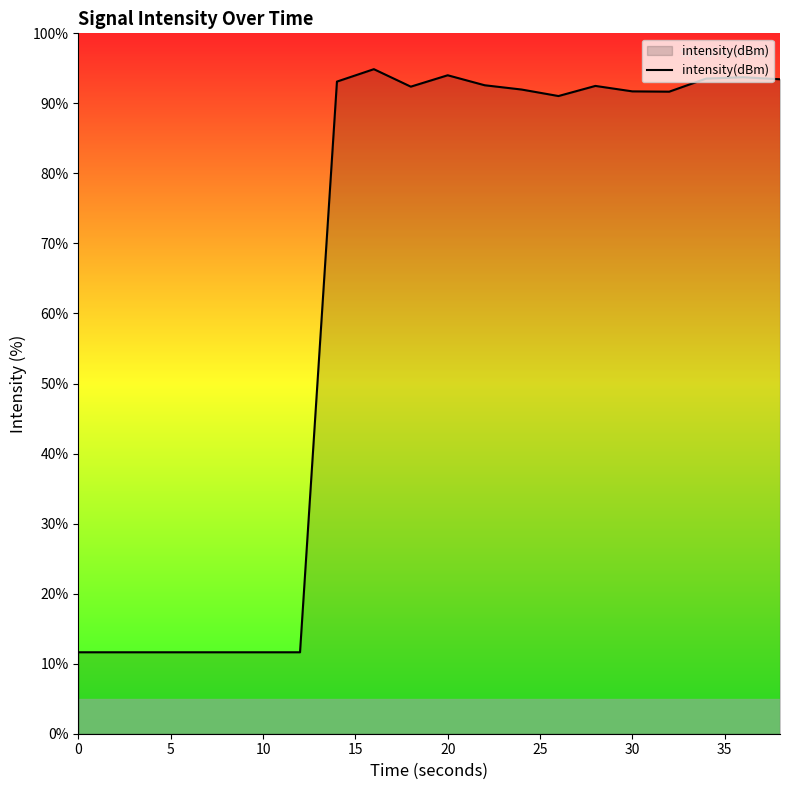

What is the greatest value displayed?

94.9